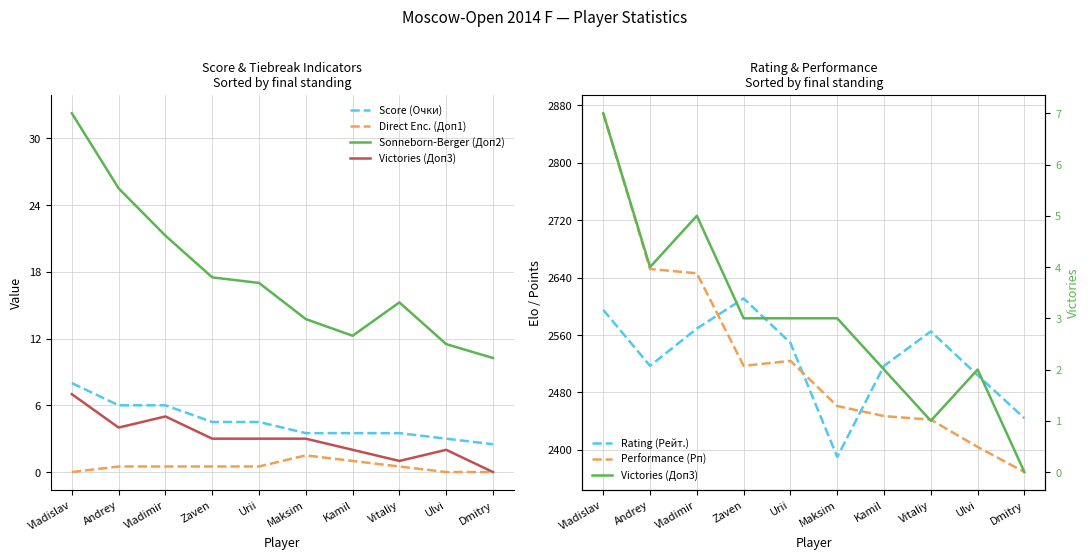

What is the minimum value for Performance (Рп)?

2369.0